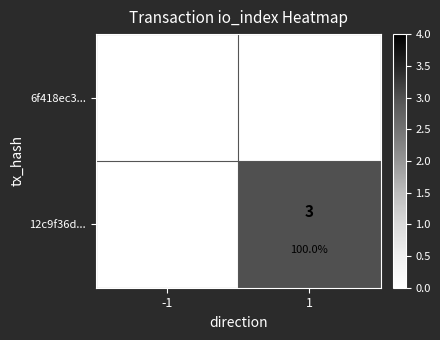

Which category has the highest value in the 6f418ec3... series?

-1